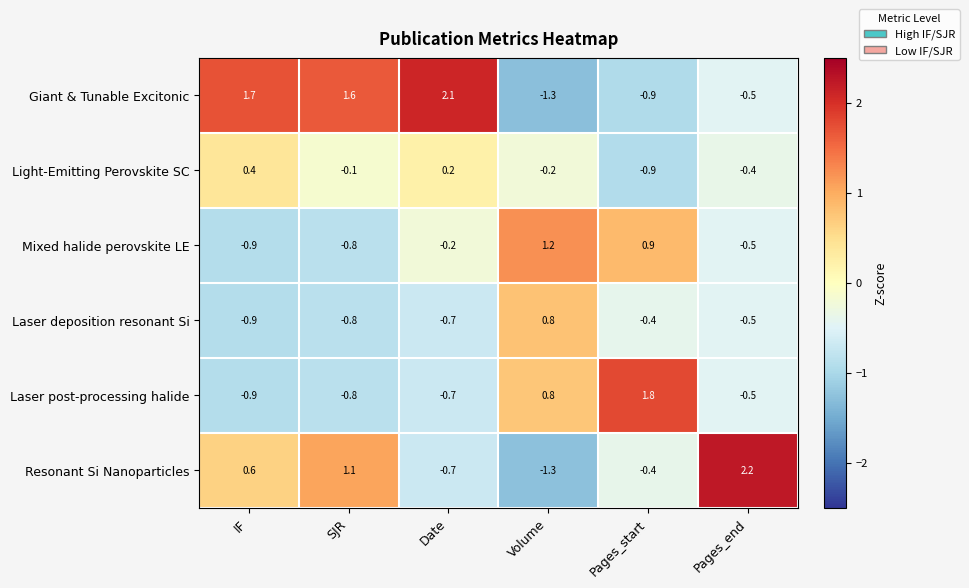

True or false: Resonant Si Nanoparticles has a value of -0.1 at Pages_start.

False